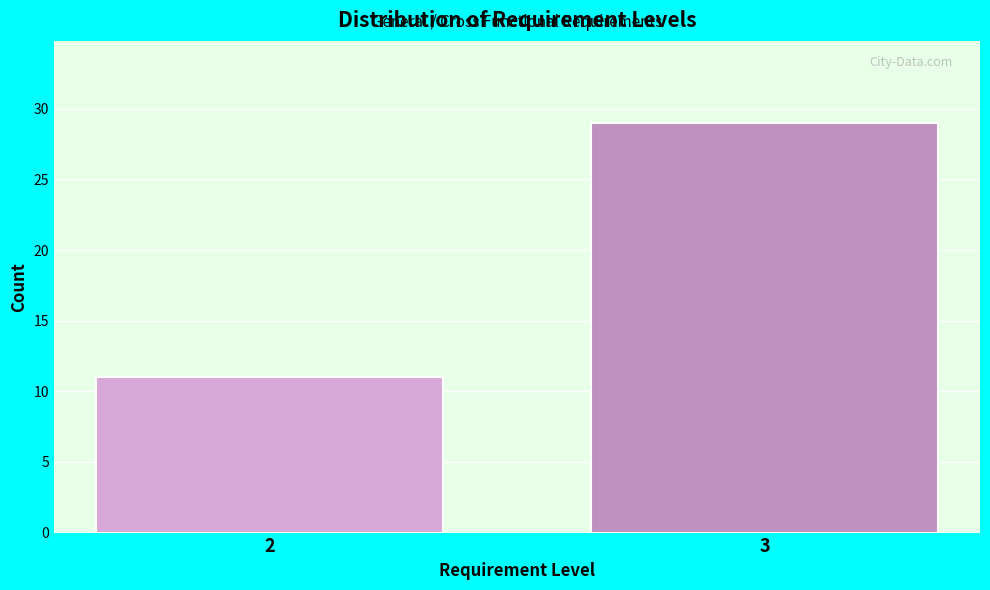

Reading left to right, what are all the values shown in this chart?

11	29